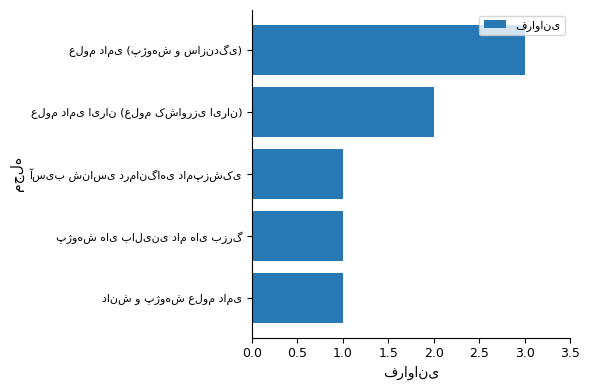

What is the maximum value shown in the chart?

3